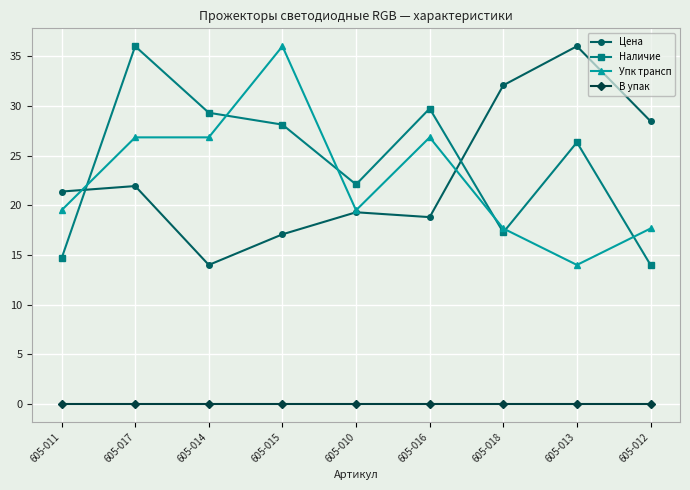

The value of В упак at 605-014 is 0.0. True or false?

True